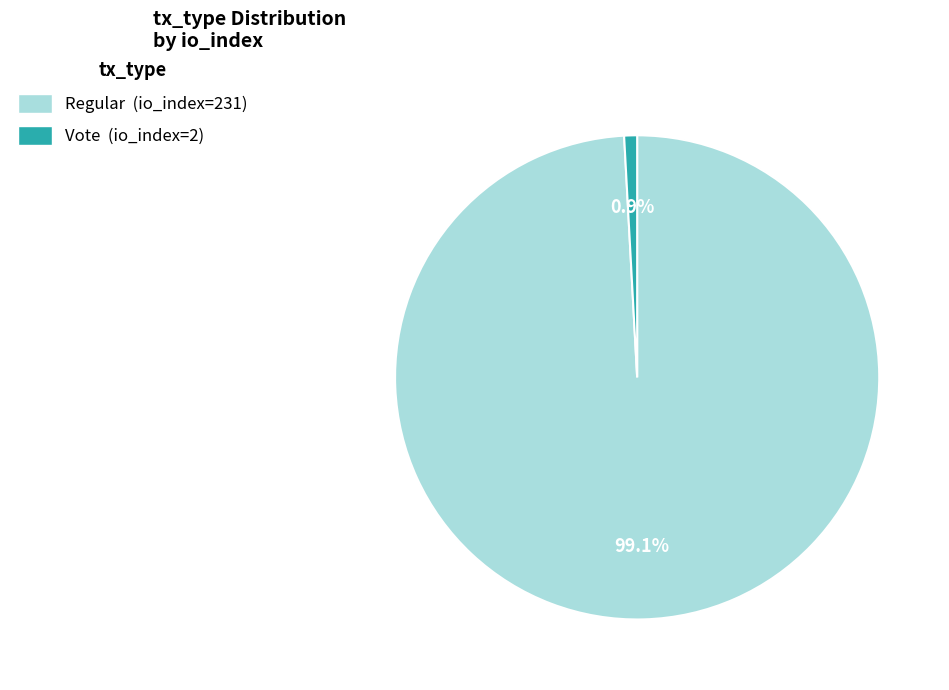

Between Regular (io_index=231) and Vote (io_index=2), which is larger?

Regular (io_index=231)